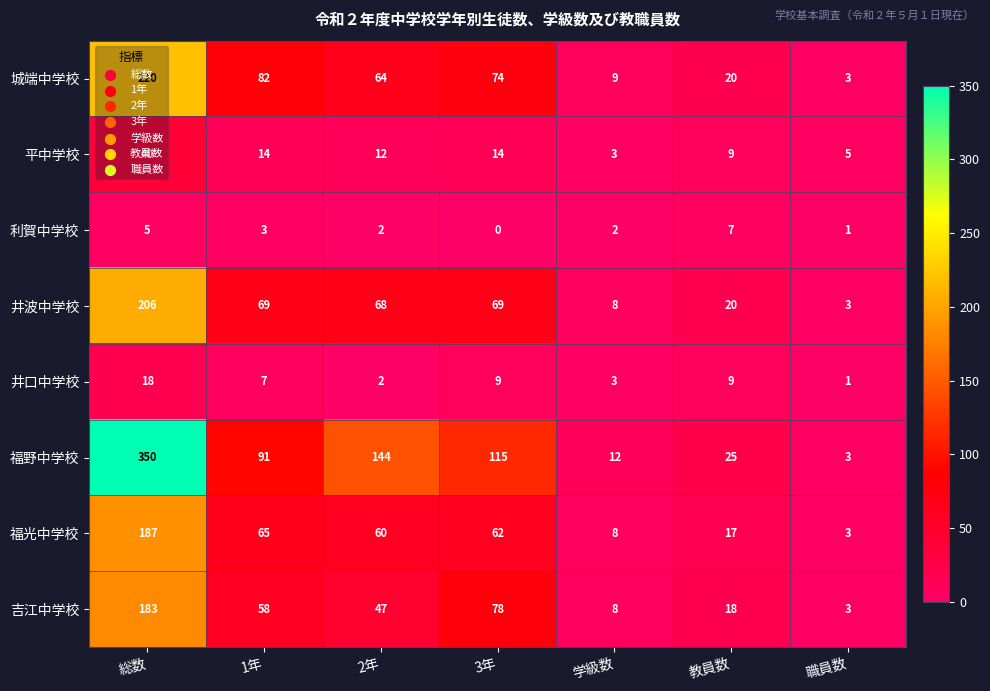

At which label is 吉江中学校 closest to 93?

3年